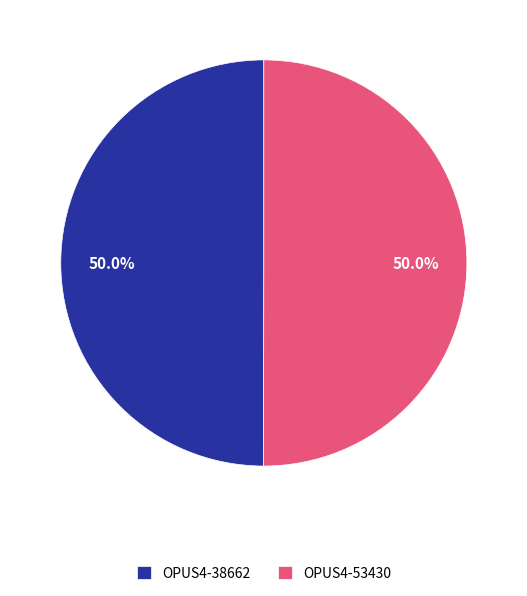

What percentage is the OPUS4-53430 slice, to the nearest percent?

50%